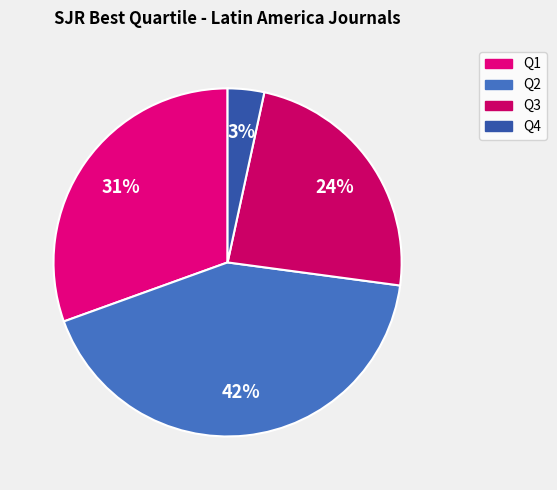

Does any single category account for the majority?

No